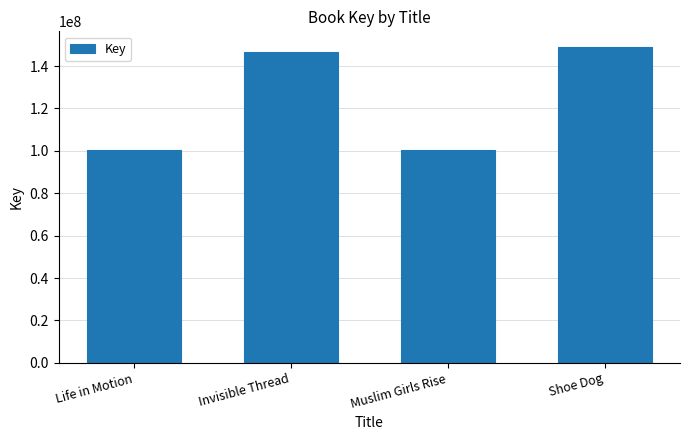

What is the ratio of the value at Life in Motion to the value at Muslim Girls Rise?

1.0